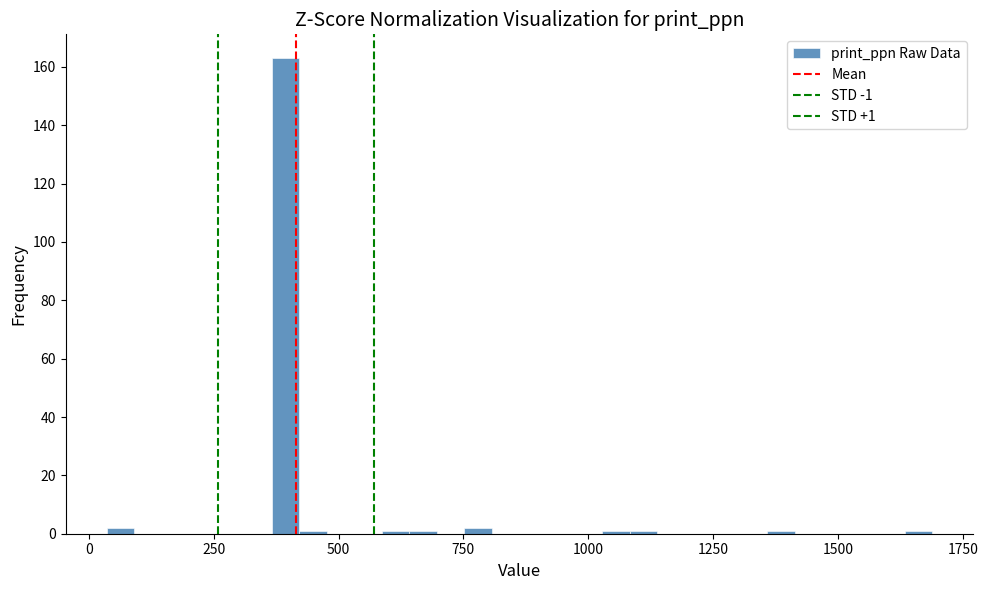

Read against the x-axis, roughly where is the centre of the tallest bar?

400